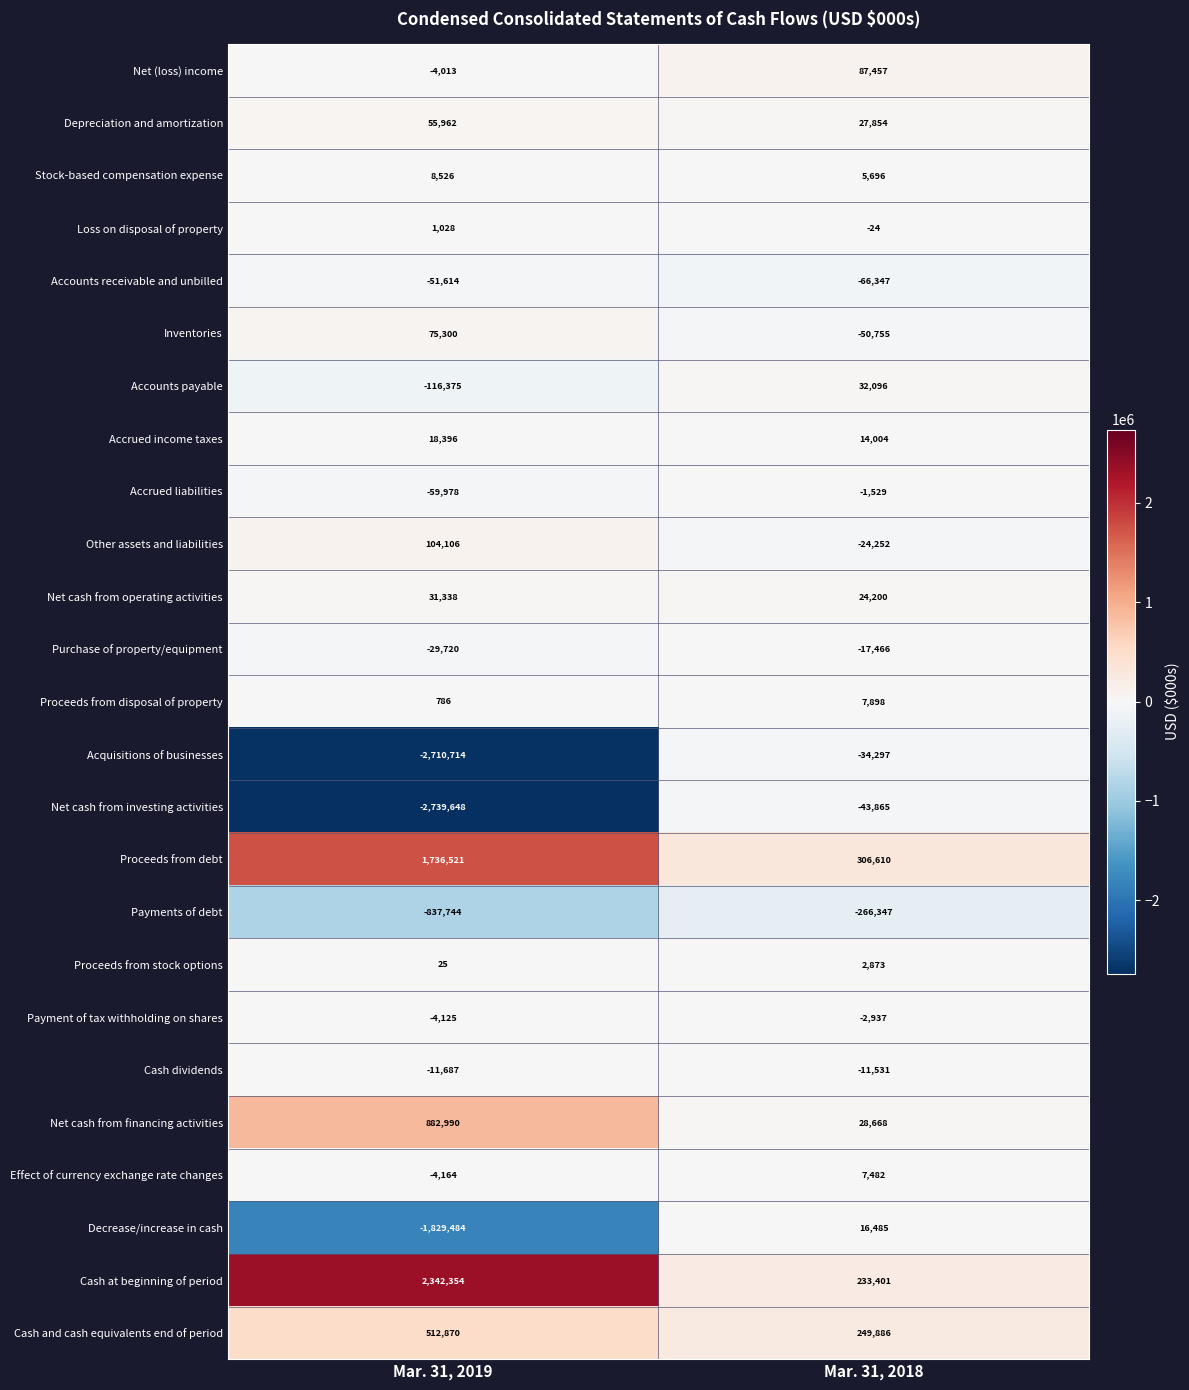

What is the spread (max minus min) of values at Mar. 31, 2018?

572957